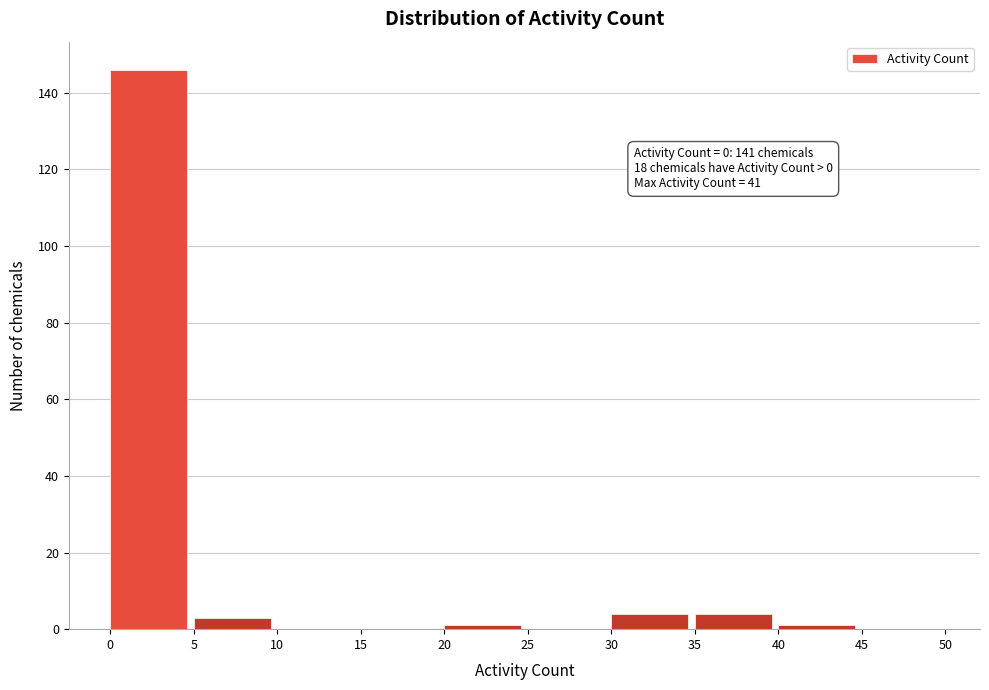

Over which range of the x-axis is the bar tallest?

0 to 5